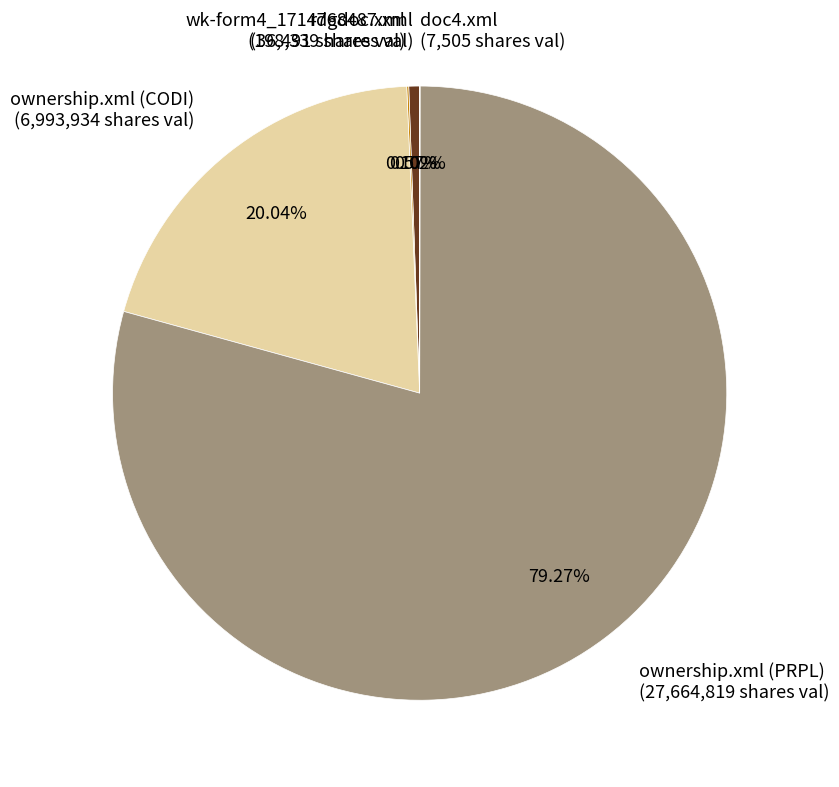

Which has a higher value, ownership.xml (PRPL) (27,664,819 shares val) or ownership.xml (CODI) (6,993,934 shares val)?

ownership.xml (PRPL) (27,664,819 shares val)